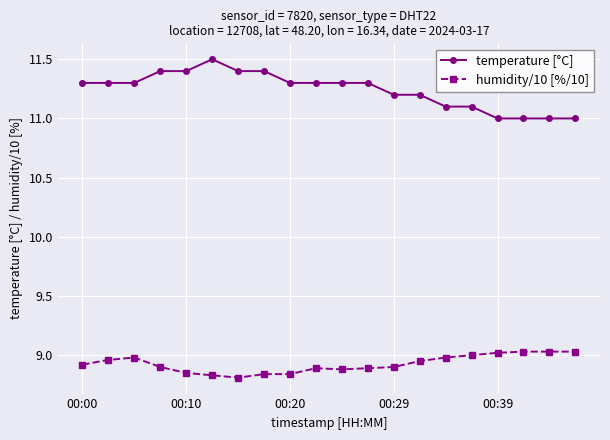

List the series in order of their peak value, highest first.

temperature [°C], humidity/10 [%/10]